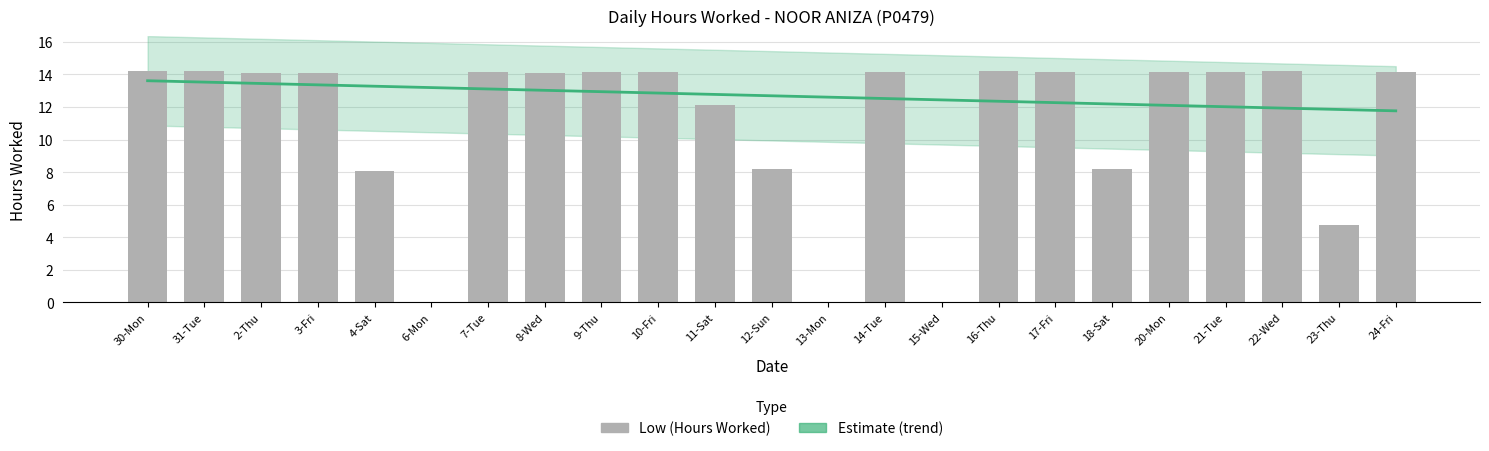

Are the bars horizontal?

No